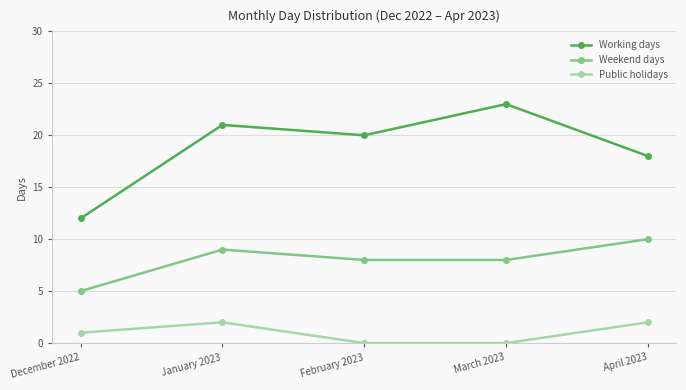

How many interior local peaks does the Weekend days series have?

1